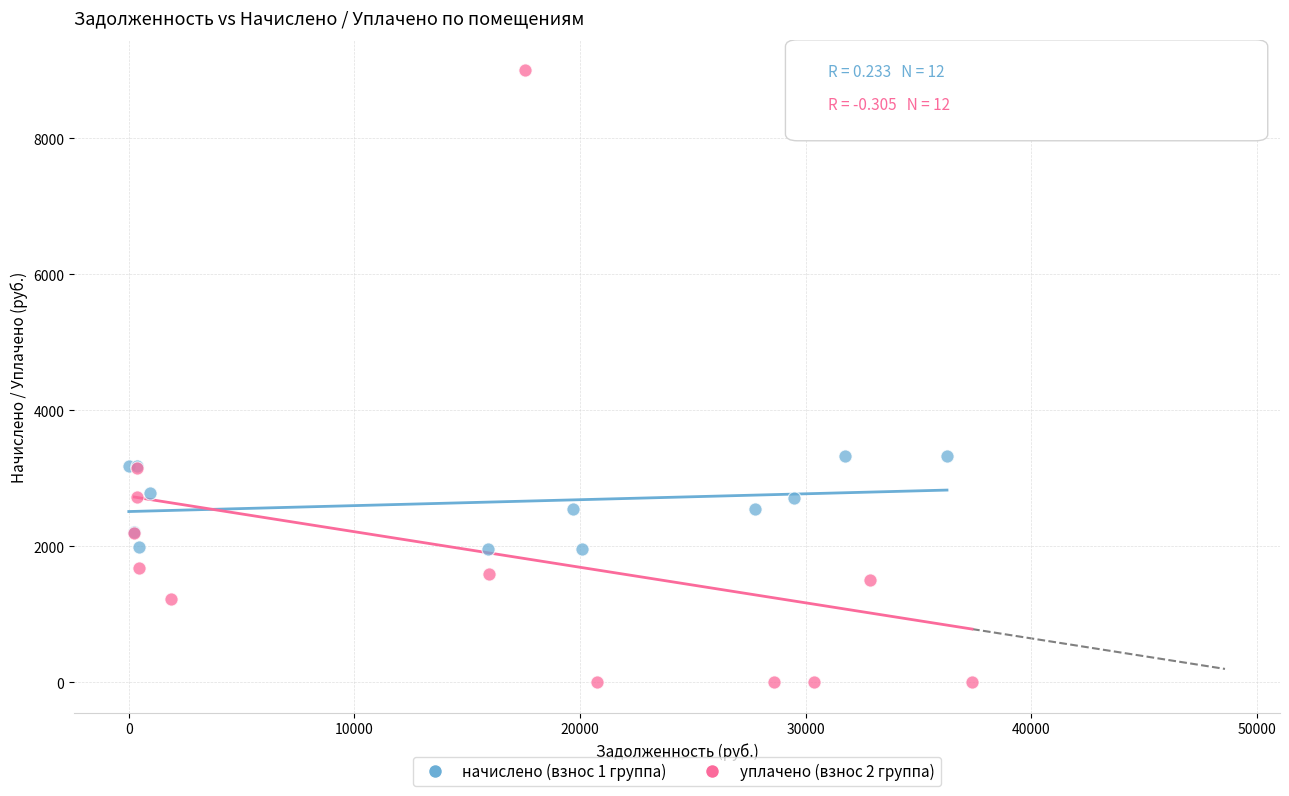

Which series reaches the minimum Y coordinate?

уплачено (взнос 2 группа)